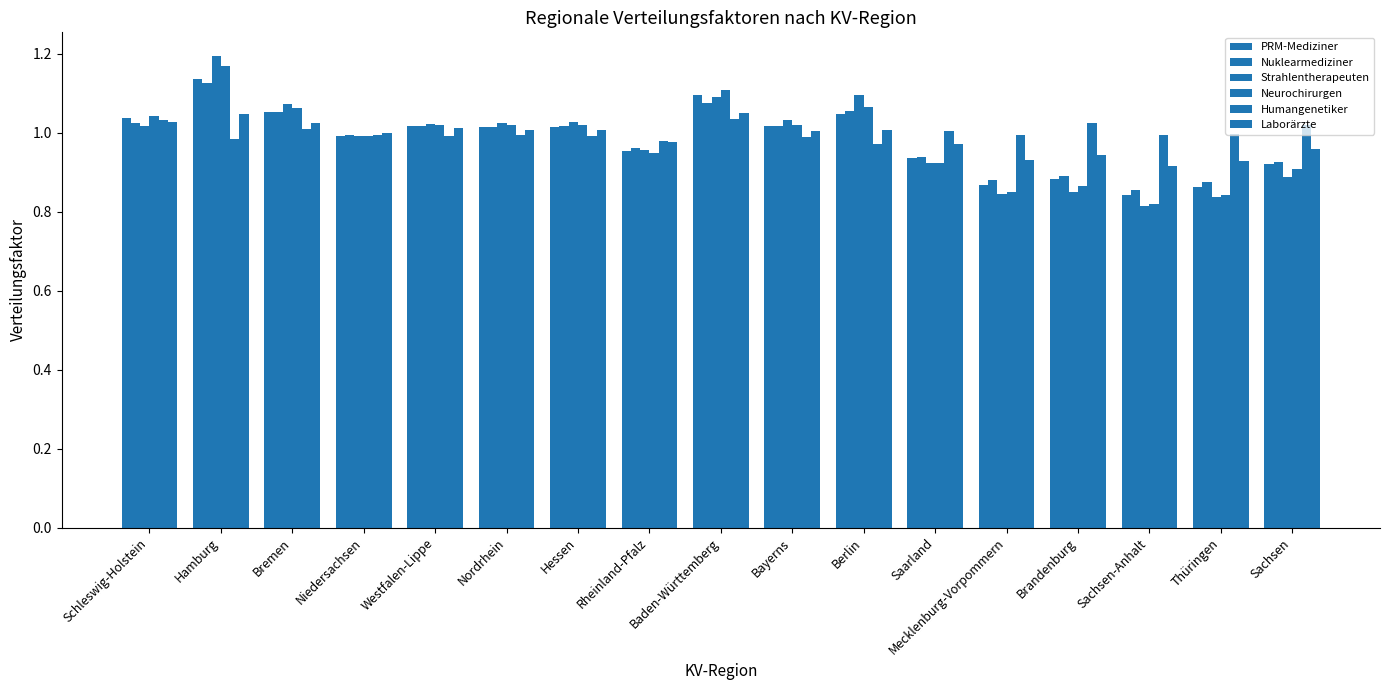

Count the number of data series in this chart.

6